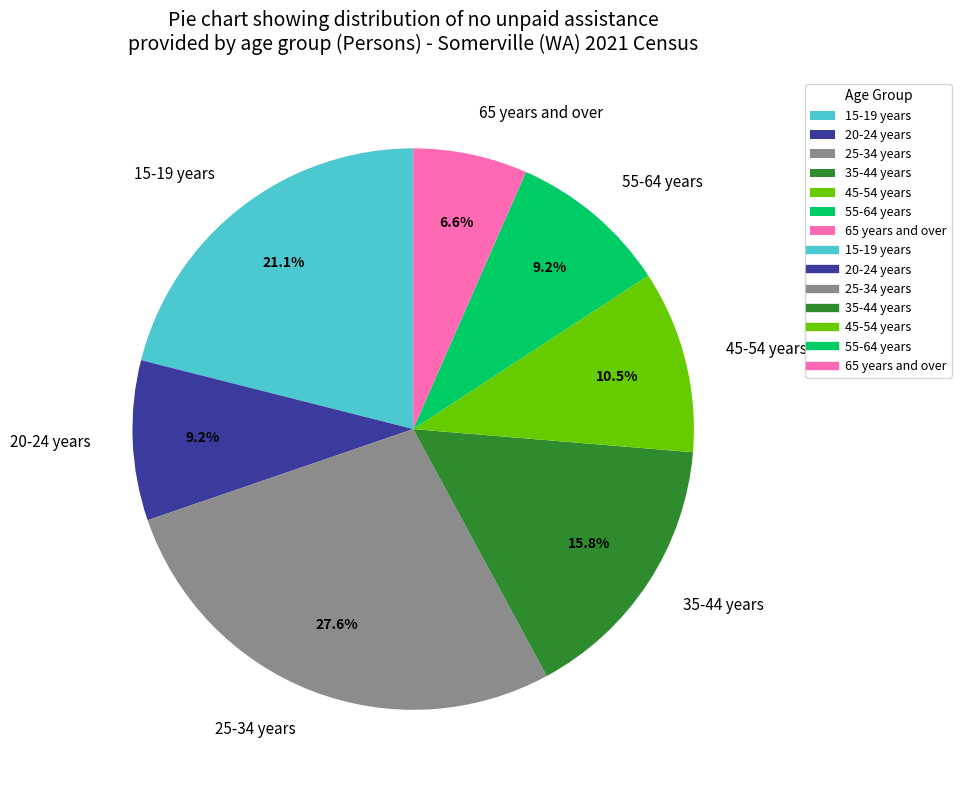

To the nearest percent, what percentage of the pie is 25-34 years?

28%